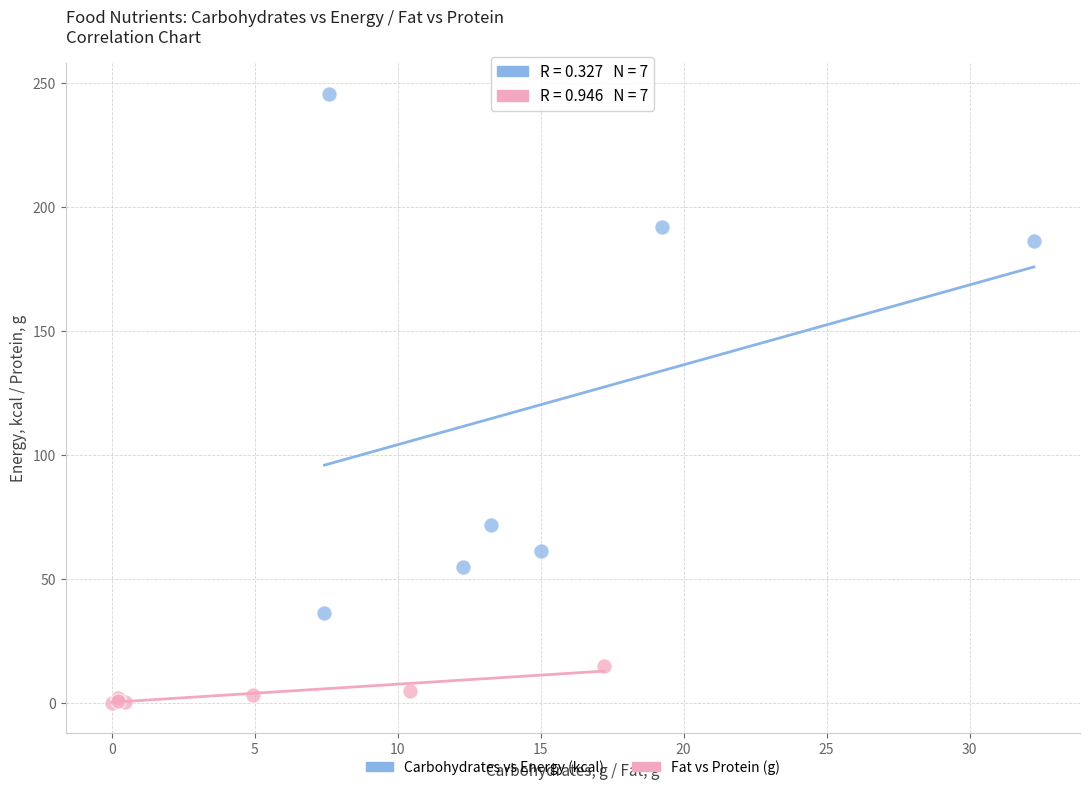

Which series reaches the maximum Y coordinate?

Carbohydrates vs Energy (kcal)